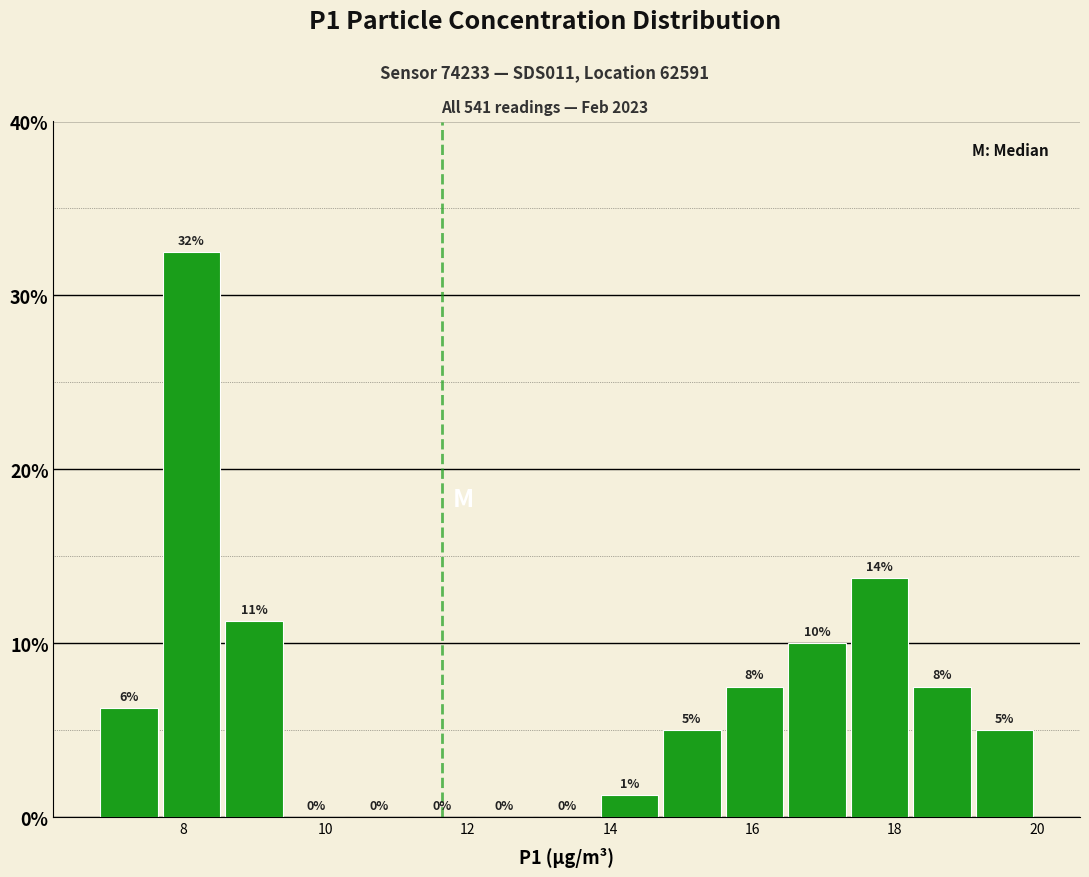

Over which range of the x-axis is the bar tallest?

7.6 to 8.6